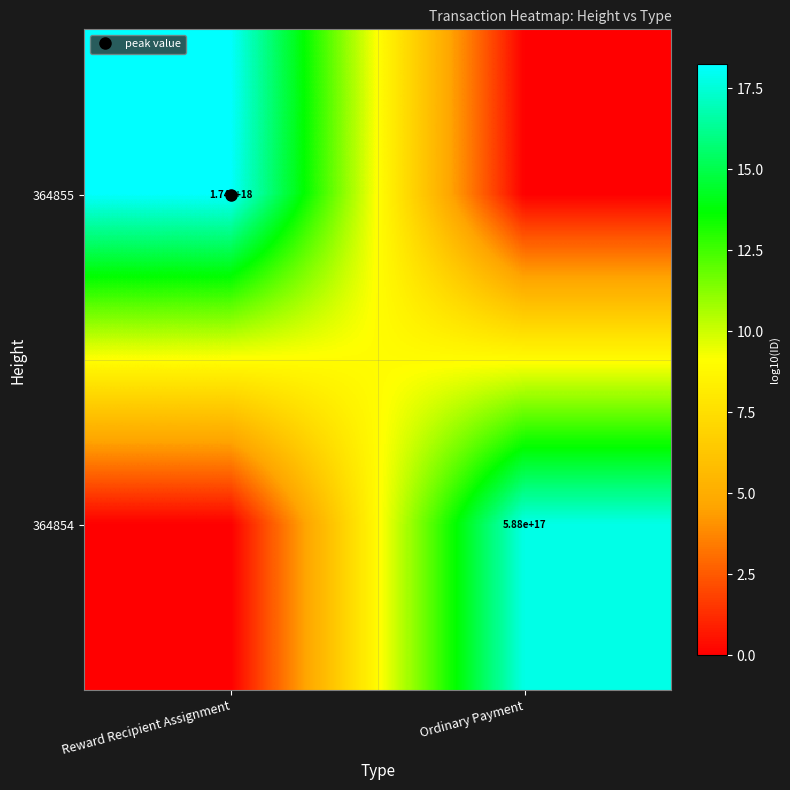

At which category is the sum across all series the highest?

Reward Recipient Assignment